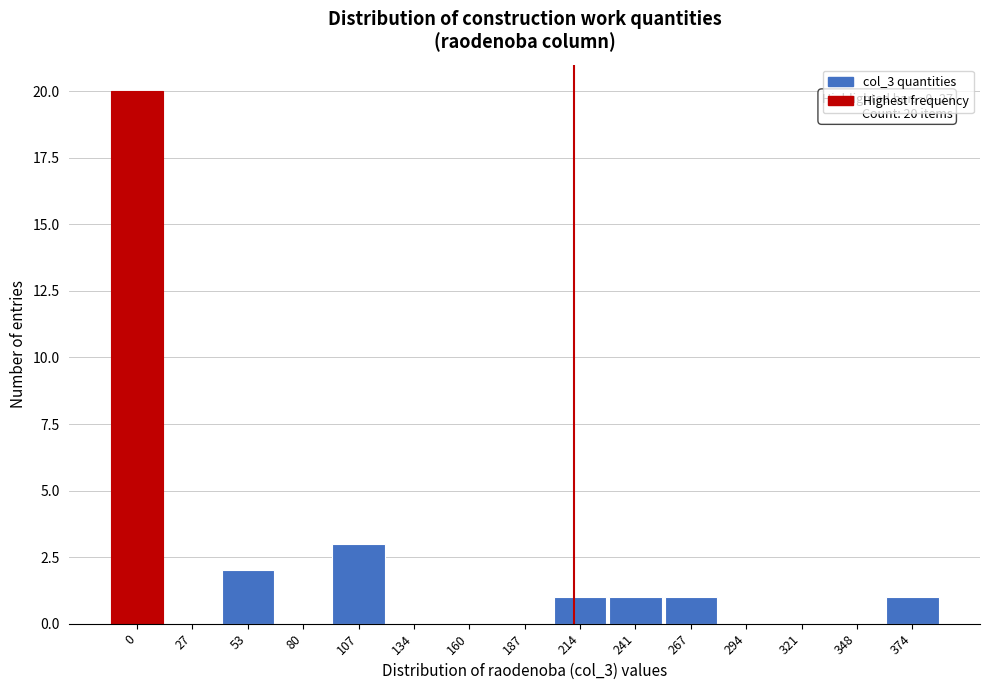

Reading right to left, list all the values displayed in this chart.

374=1	348=0	321=0	294=0	267=1	241=1	214=1	187=0	160=0	134=0	107=3	80=0	53=2	27=0	0=20